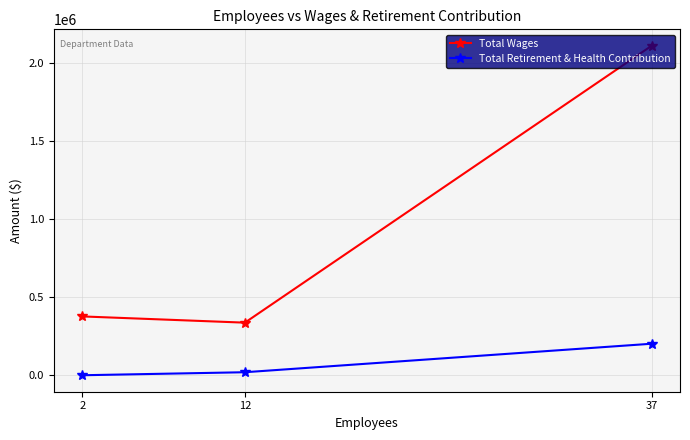

Reading left to right, what are all the values shown in this chart?

Total Wages: 377135	337167	2112030
Total Retirement & Health Contribution: 0	19353	202033